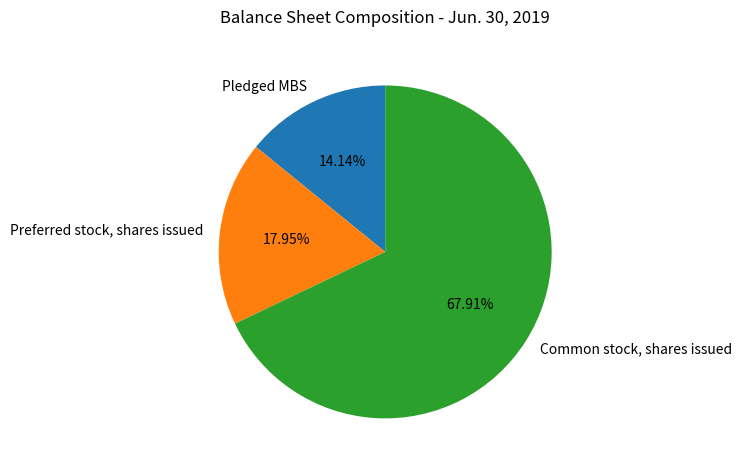

Does Common stock, shares issued represent more than half of the total?

Yes